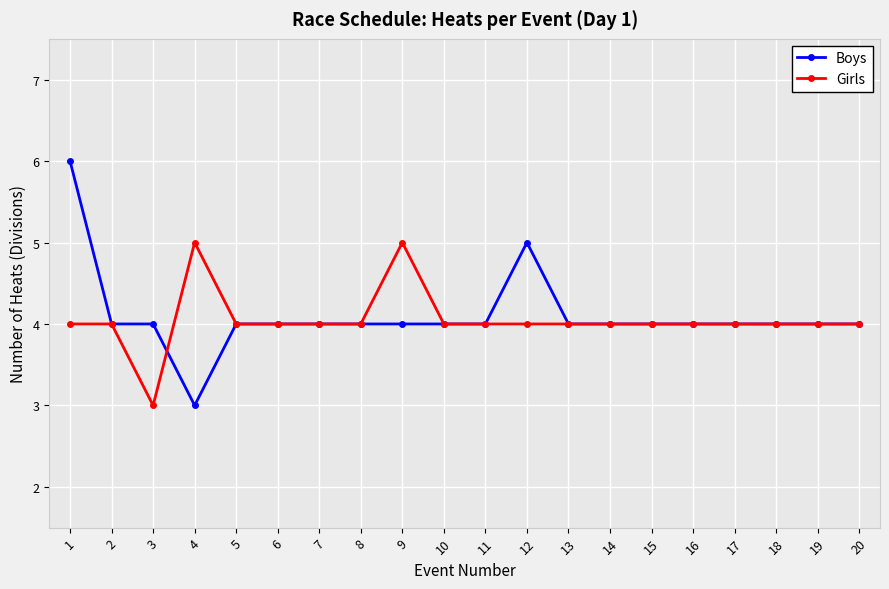

At which category does the chart reach its peak across all series?

1